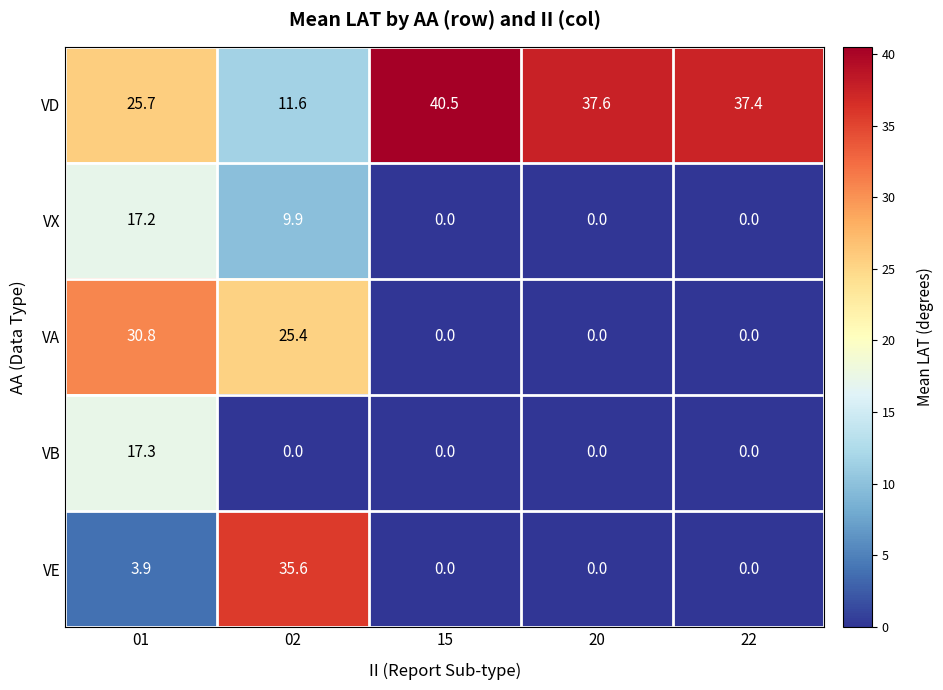

Count the number of data series in this chart.

5